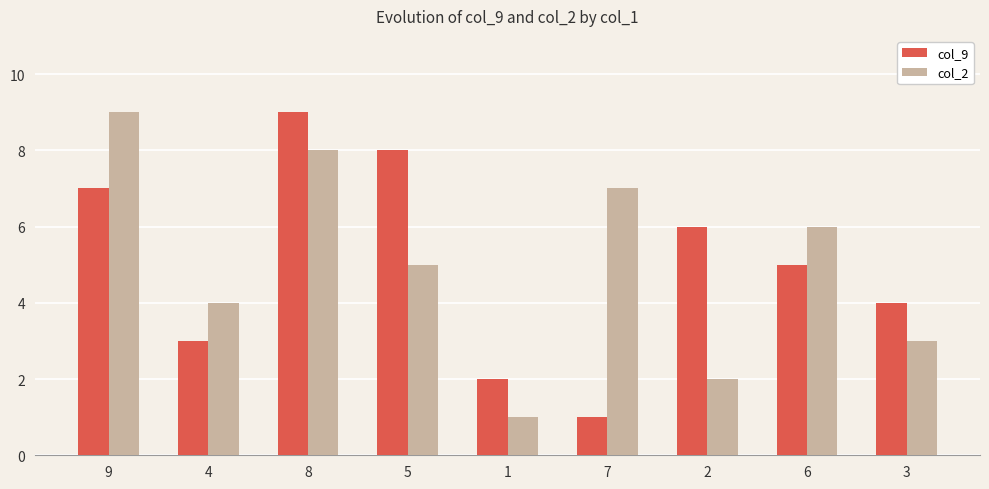

Reading left to right, extract all data points from this chart.

col_9: 9=7	4=3	8=9	5=8	1=2	7=1	2=6	6=5	3=4
col_2: 9=9	4=4	8=8	5=5	1=1	7=7	2=2	6=6	3=3